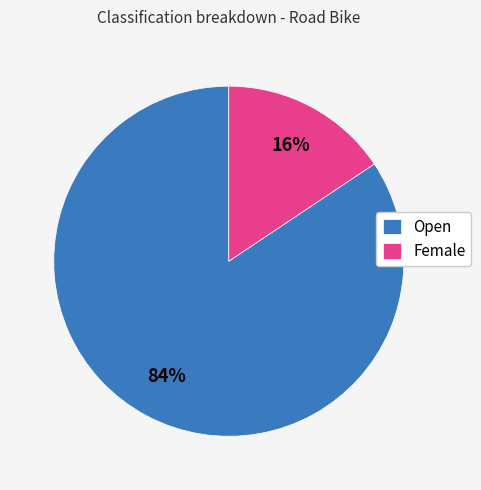

Which slice represents more than half of the pie?

Open